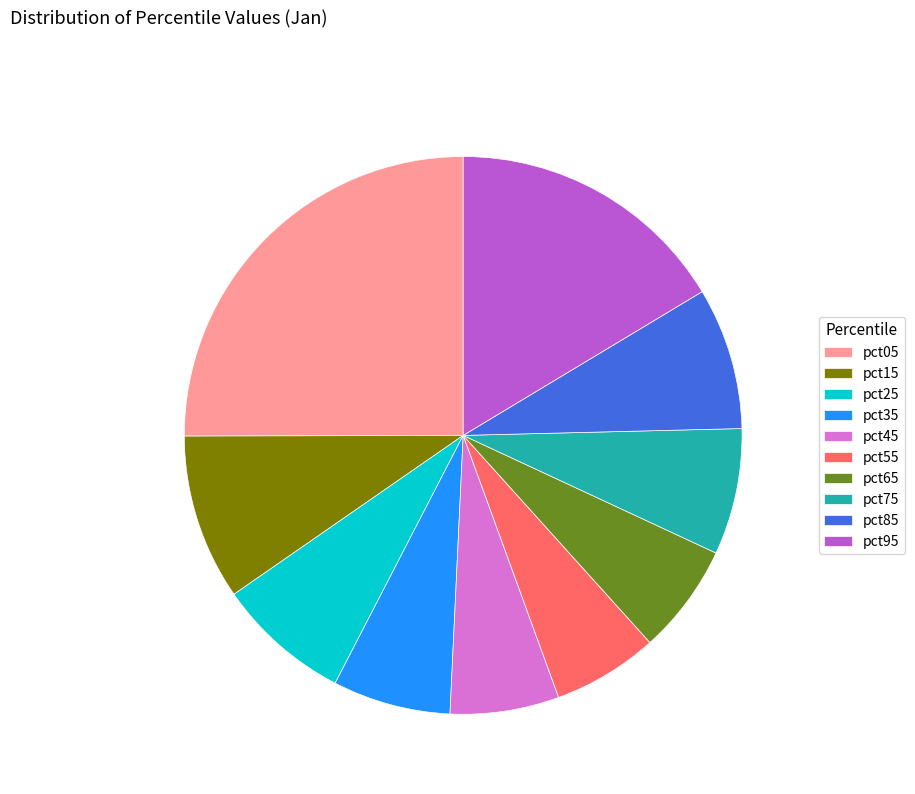

Does pct25 account for over 50% of the chart?

No